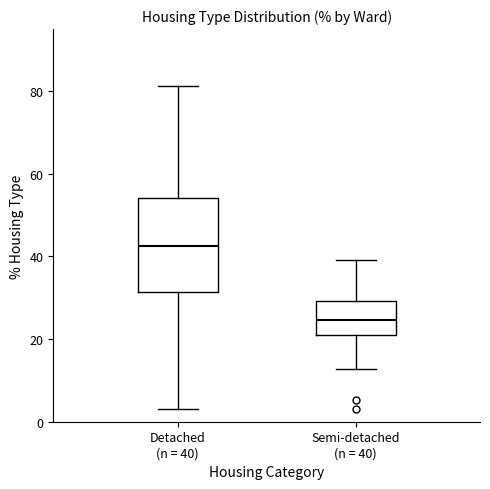

Reading left to right, read every box against the y-axis: the position of its median line, the range the box covers, and the ends of its whiskers. The values are not printed on the chart, so give them approximately, as read against the axis.

Detached (n = 40): median 42, box 32 to 54, whiskers 4 to 82
Semi-detached (n = 40): median 24, box 20 to 30, whiskers 12 to 40